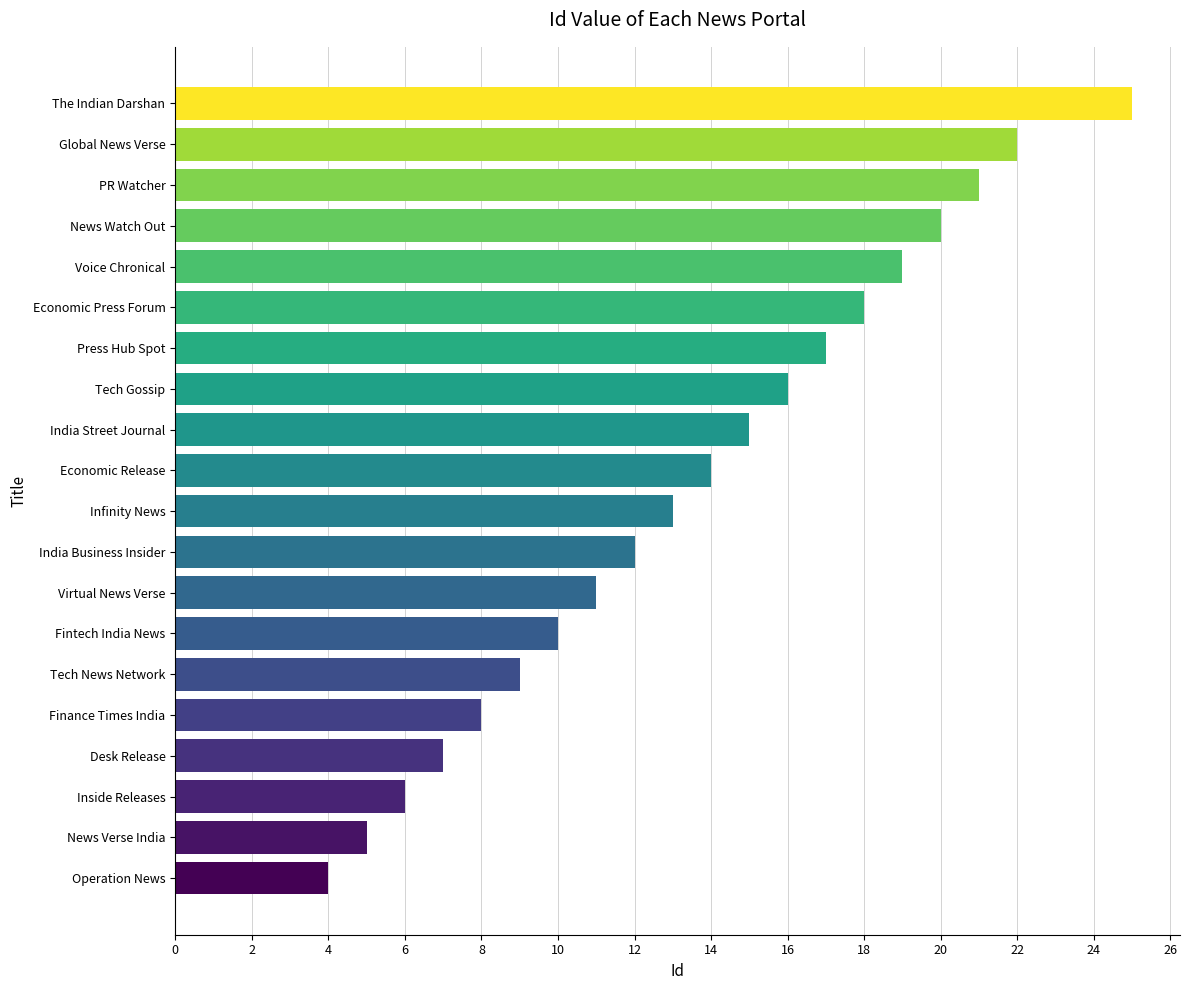

True or false: the data shows 4 at Operation News.

True